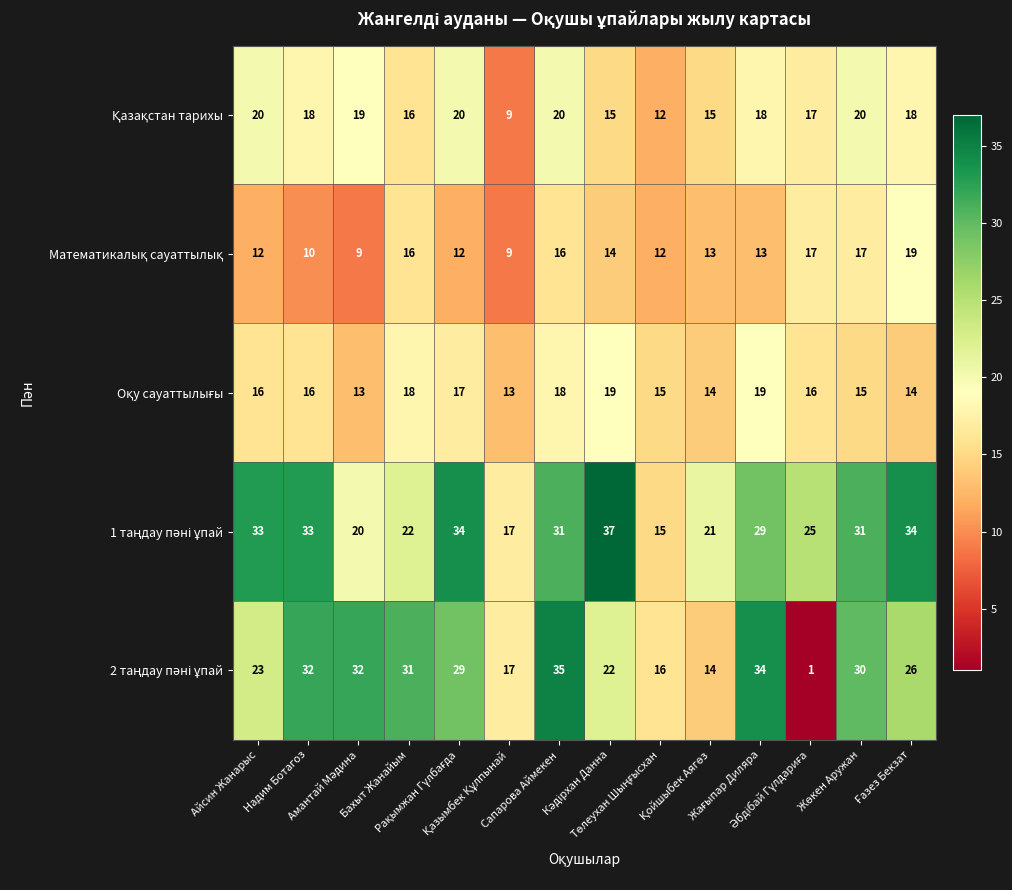

At how many categories does at least one series exceed 18?

12